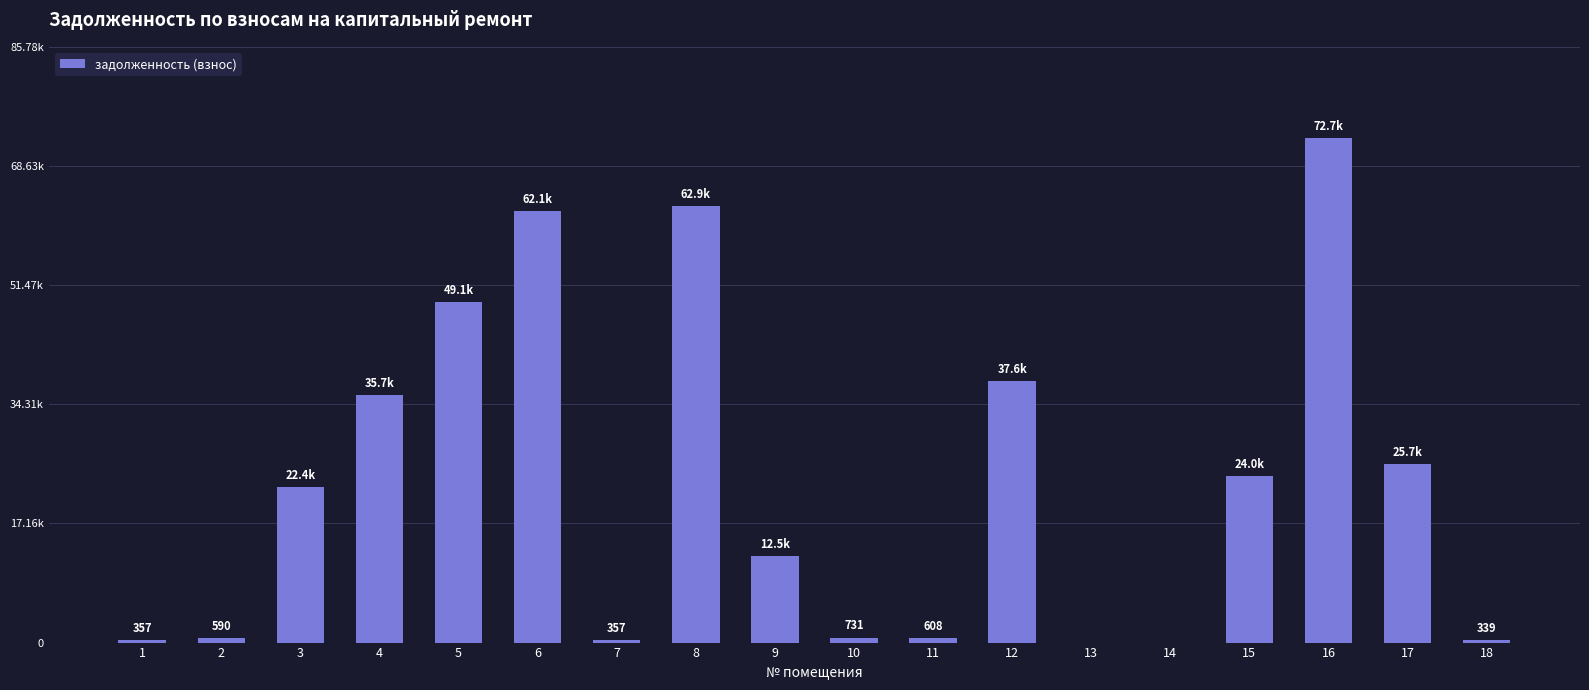

List the labels in order of value, largest first.

16, 8, 6, 5, 12, 4, 17, 15, 3, 9, 10, 11, 2, 1, 7, 18, 13, 14